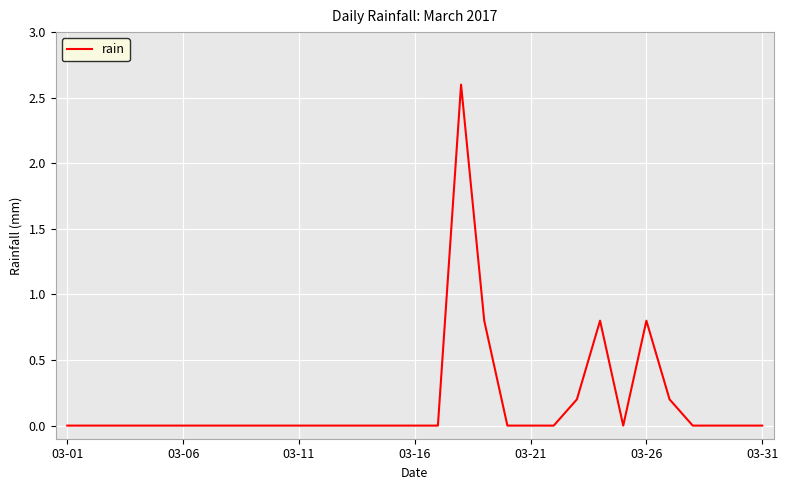

What is the difference between the maximum and minimum values?

2.6